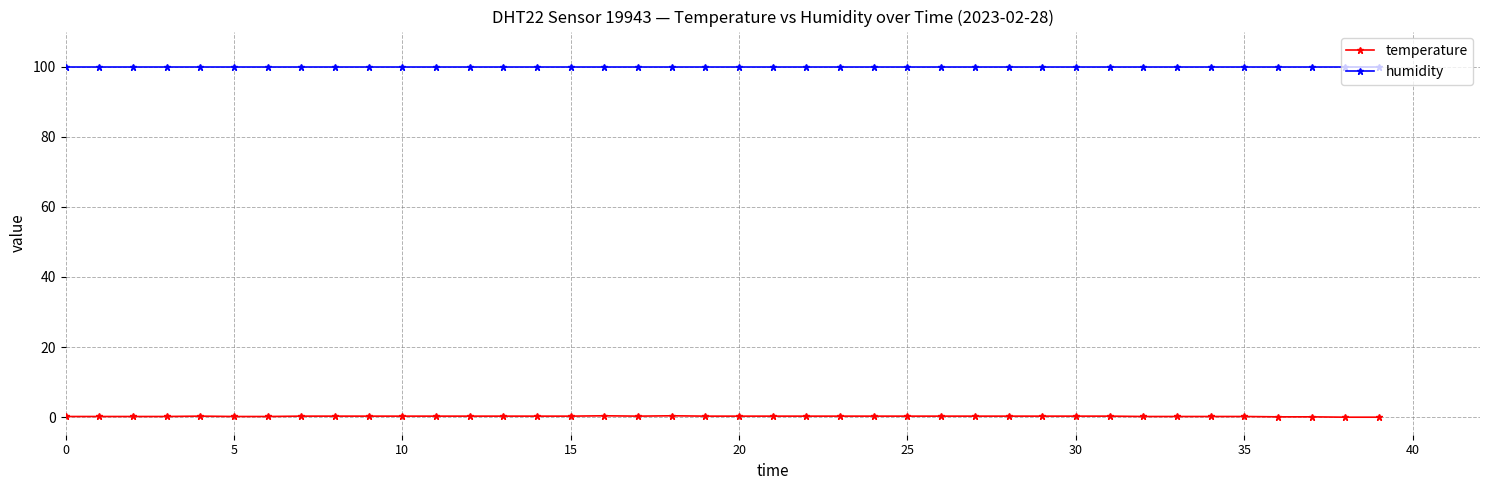

At how many categories does at least one series exceed 63?

40